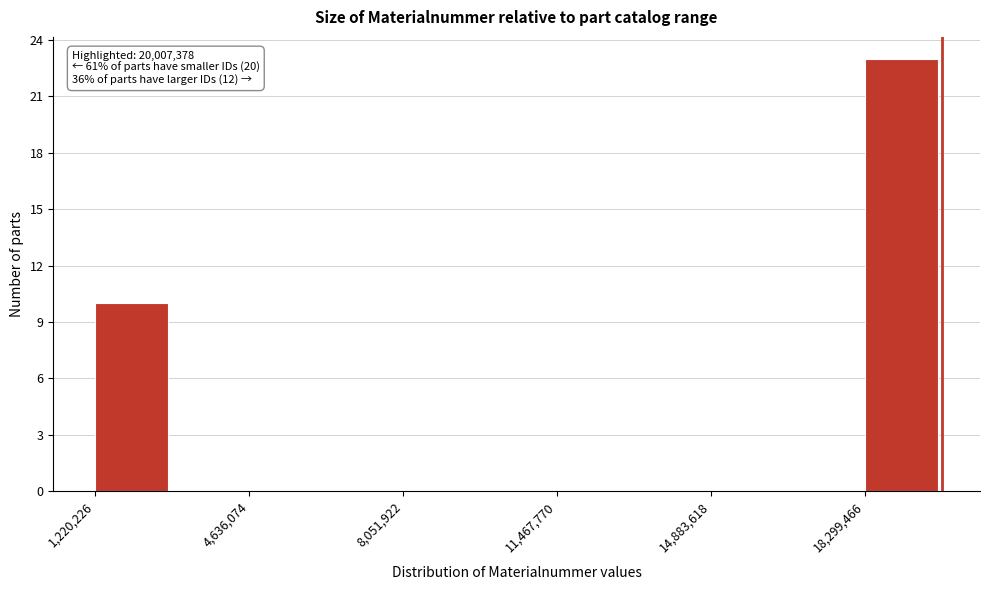

Read against the x-axis, roughly where is the centre of the tallest bar?

19000000